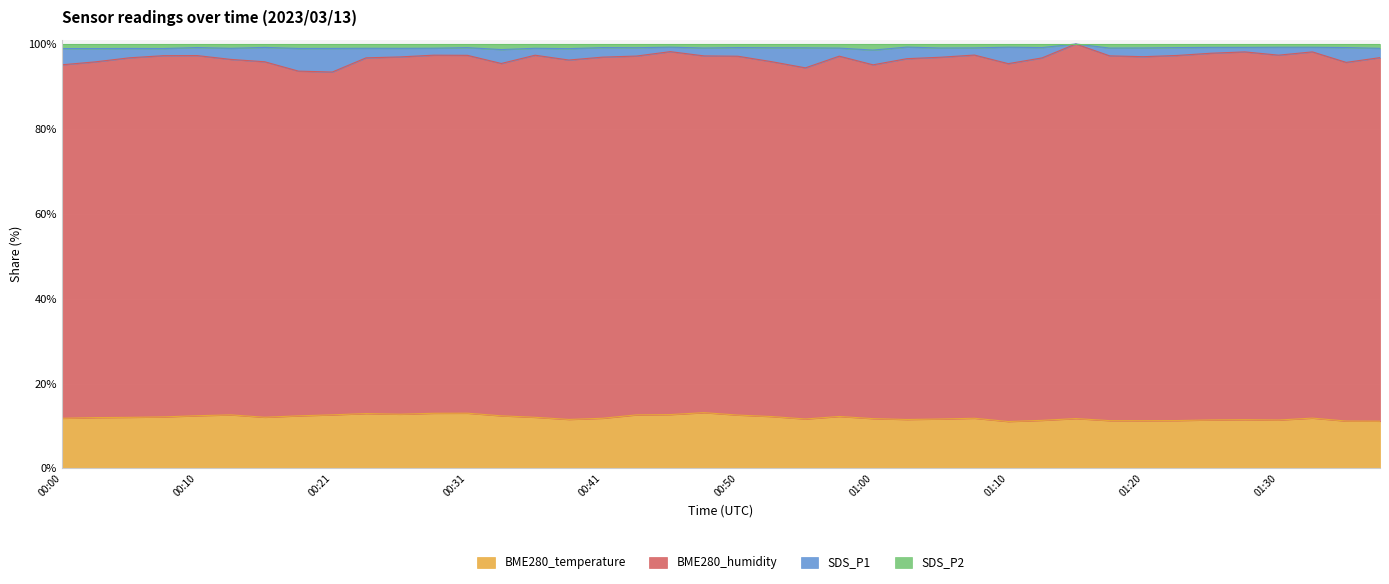

At which label is SDS_P2 closest to 99?

00:28